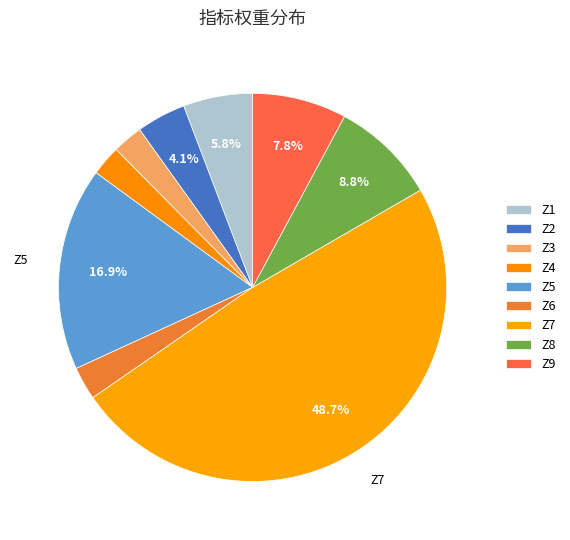

How many segments does this pie chart have?

9